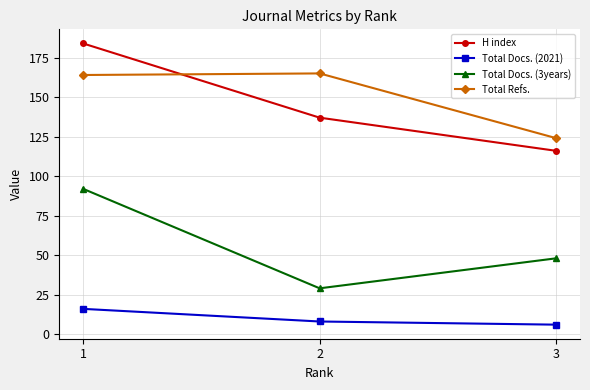

What is the minimum value for Total Docs. (2021)?

6